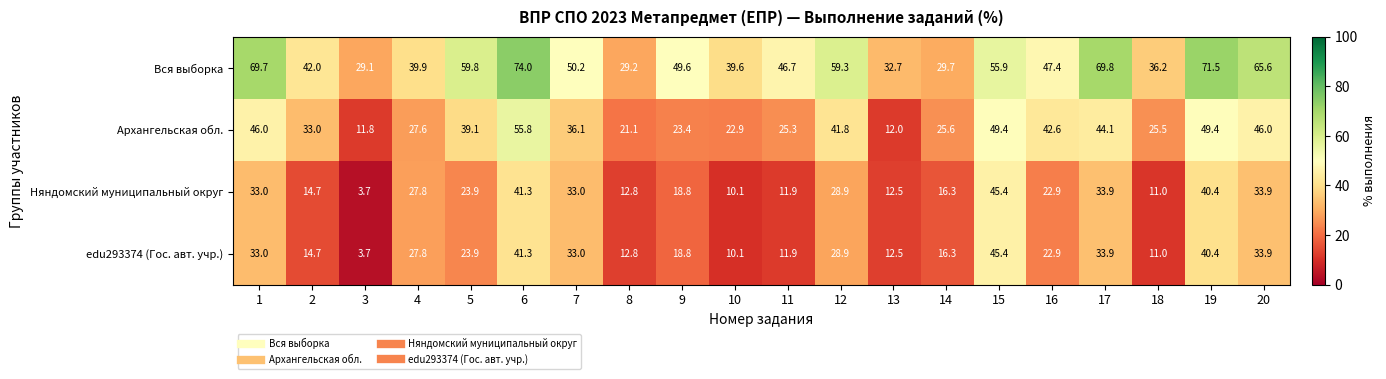

What value does the Вся выборка series have at 13?

32.7